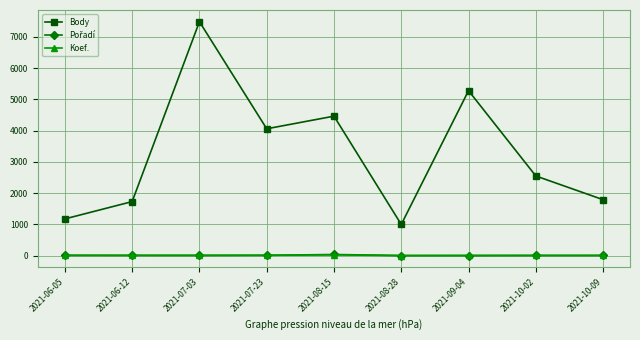

What is the highest value of the Body series?

7487